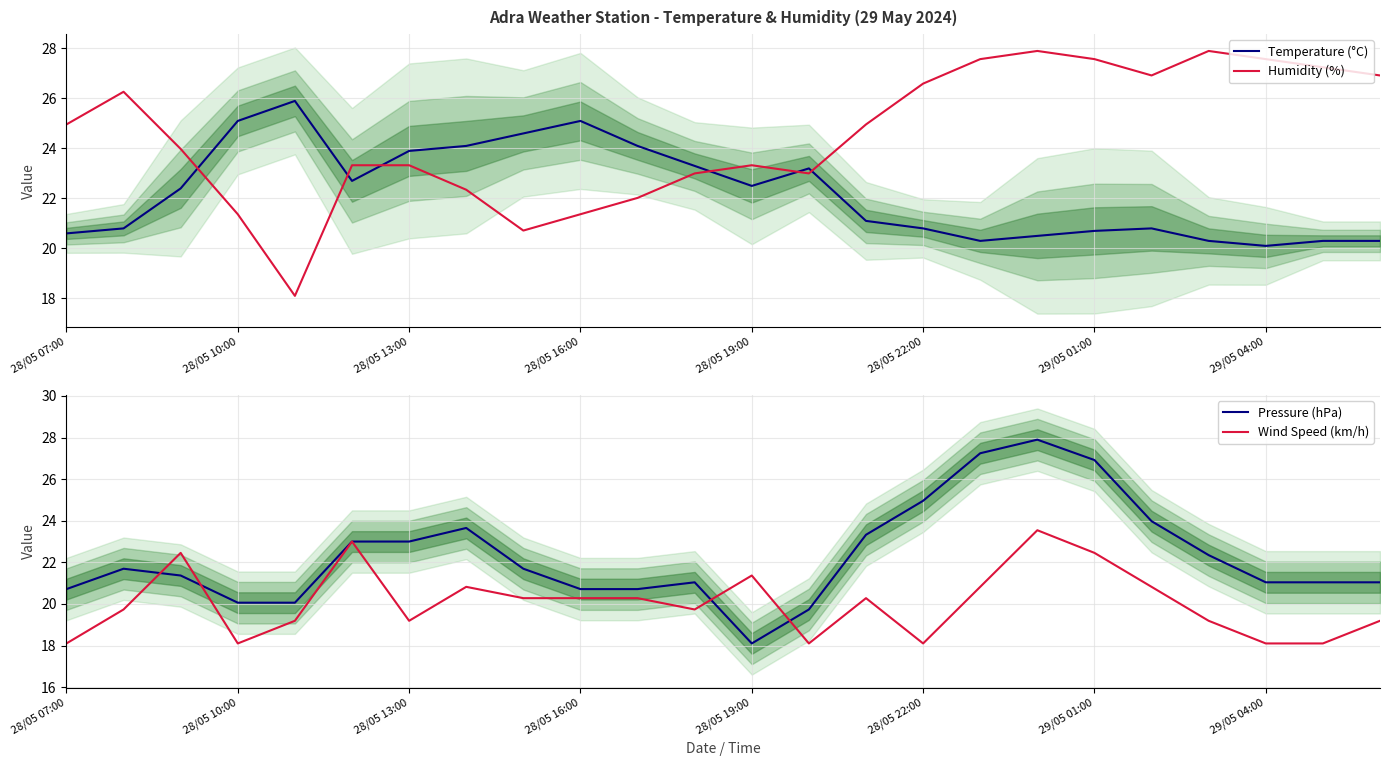

Is it true that Temperature (°C) equals 20.1 at 29/05 04:00?

True